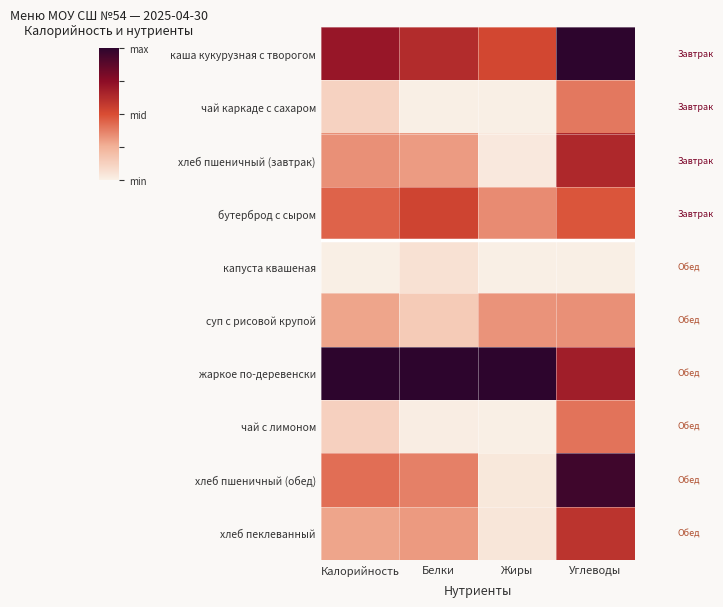

Reading right to left, extract all data points from this chart.

каша кукурузная с творогом: Углеводы=1.0	Жиры=0.5	Белки=0.6	Калорийность=0.7
чай каркаде с сахаром: Углеводы=0.4	Жиры=0.0	Белки=0.0	Калорийность=0.1
хлеб пшеничный (завтрак): Углеводы=0.6	Жиры=0.0	Белки=0.3	Калорийность=0.3
бутерброд с сыром: Углеводы=0.5	Жиры=0.3	Белки=0.5	Калорийность=0.4
капуста квашеная: Углеводы=0.0	Жиры=0.0	Белки=0.1	Калорийность=0.0
суп с рисовой крупой: Углеводы=0.3	Жиры=0.3	Белки=0.2	Калорийность=0.3
жаркое по-деревенски: Углеводы=0.7	Жиры=1.0	Белки=1.0	Калорийность=1.0
чай с лимоном: Углеводы=0.4	Жиры=0.0	Белки=0.0	Калорийность=0.1
хлеб пшеничный (обед): Углеводы=1.0	Жиры=0.0	Белки=0.4	Калорийность=0.4
хлеб пеклеванный: Углеводы=0.6	Жиры=0.0	Белки=0.3	Калорийность=0.3